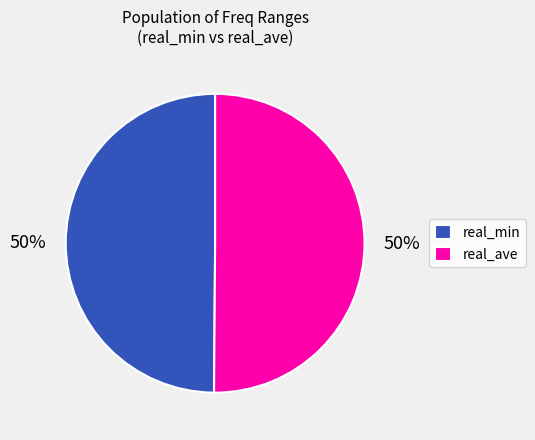

To the nearest percent, what percentage of the pie is real_ave?

50%